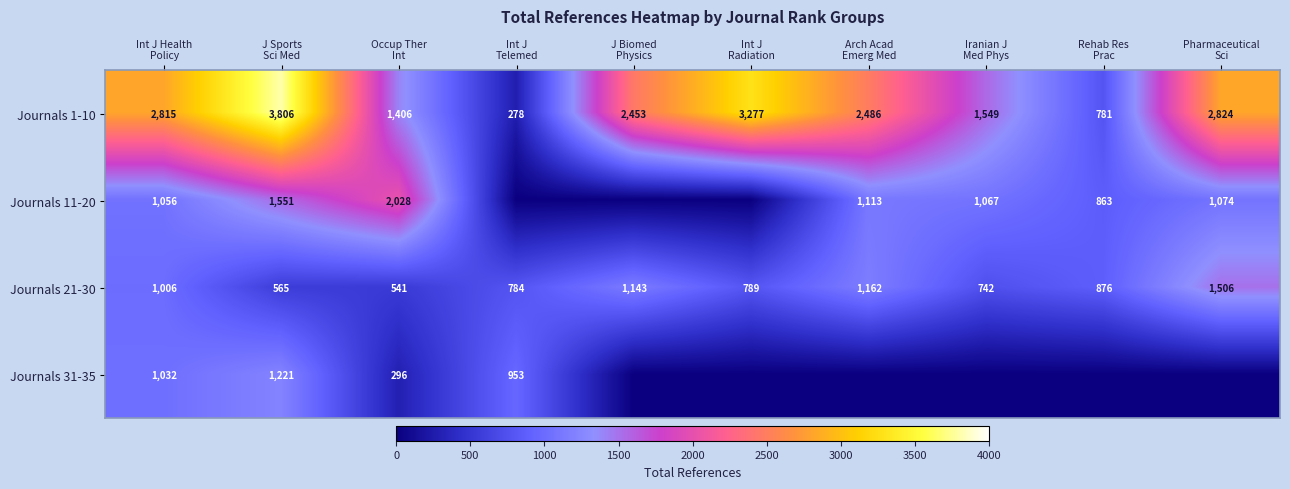

What is the difference between the maximum and second lowest values in the Journals 21-30 series?

941